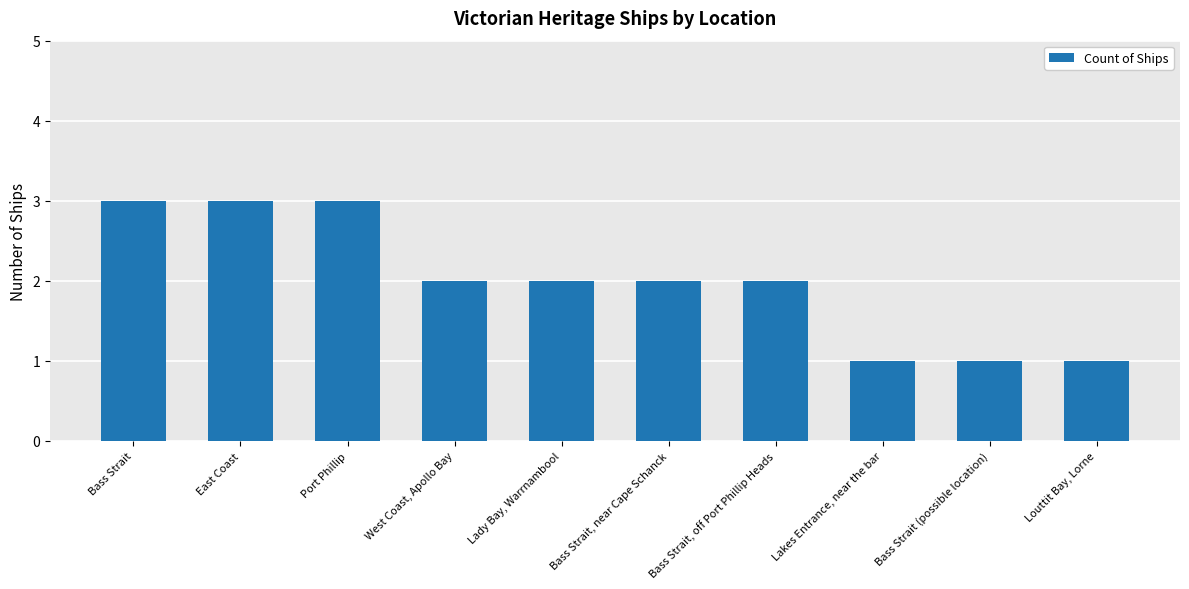

Is it true that the value at Bass Strait, off Port Phillip Heads is 1?

False